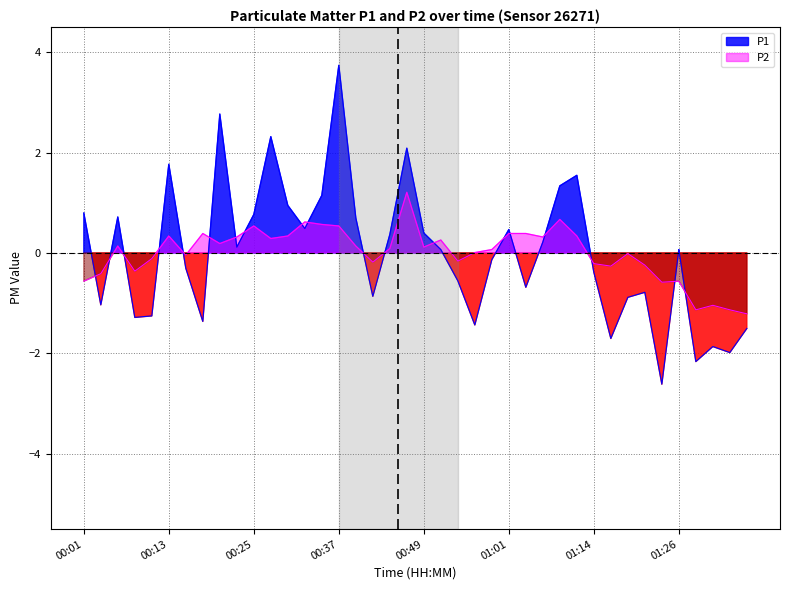

List the series in order of their overall mean, lowest first.

P1, P2